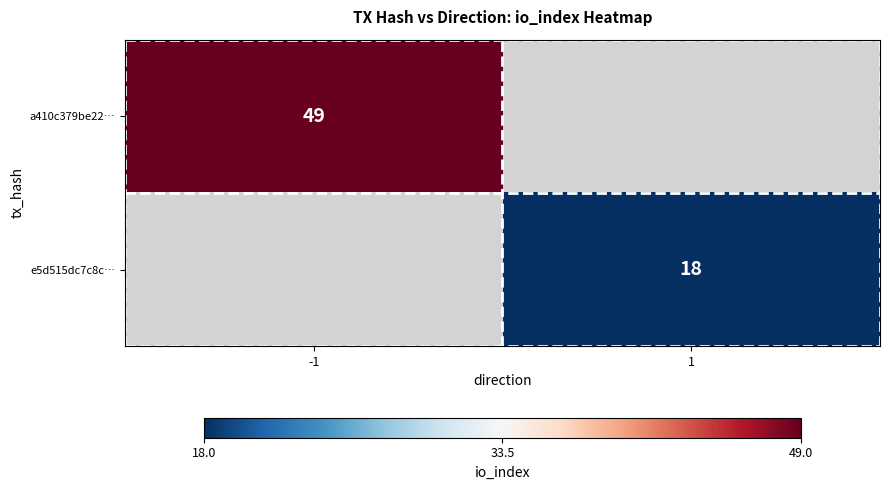

The value of a410c379be22… at -1 is 85. True or false?

False